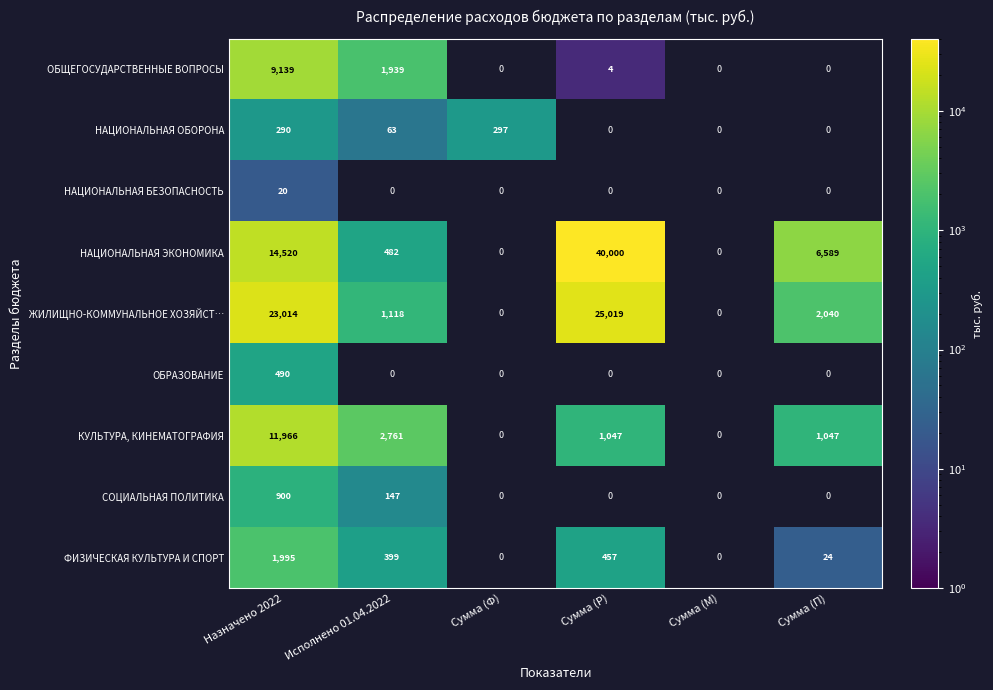

Between Сумма (Р) and Назначено 2022, which is larger?

Назначено 2022